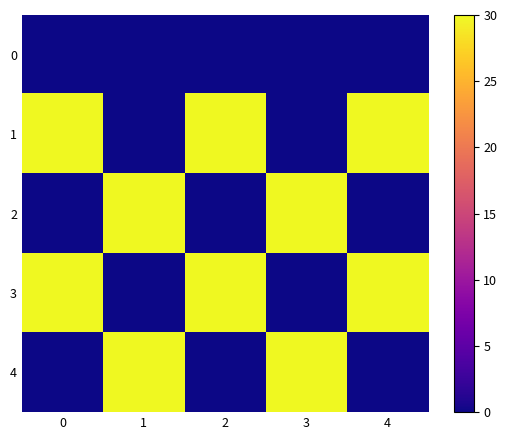

How many categories are shown in the chart?

5